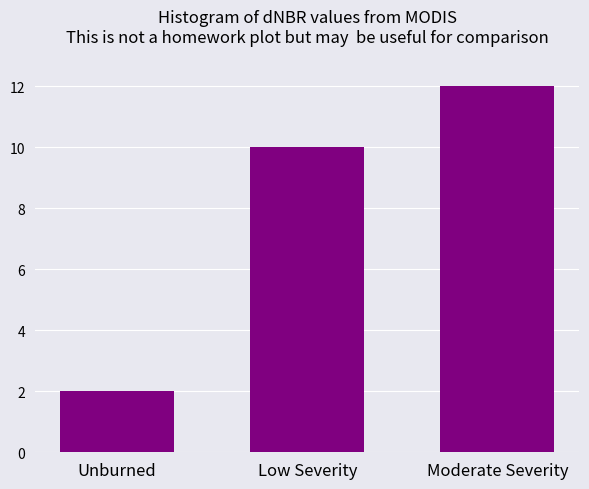

Reading right to left, extract all data points from this chart.

Moderate Severity=12	Low Severity=10	Unburned=2